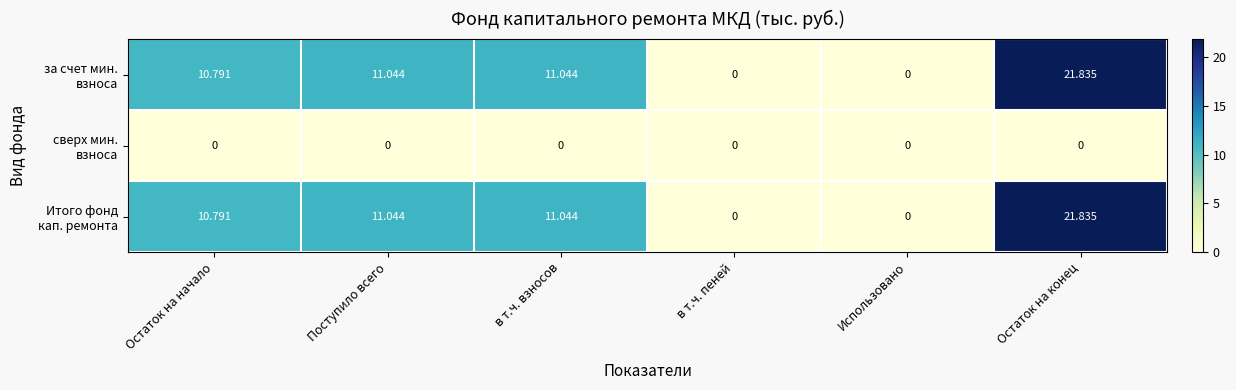

What is the maximum value shown in the chart?

21.8